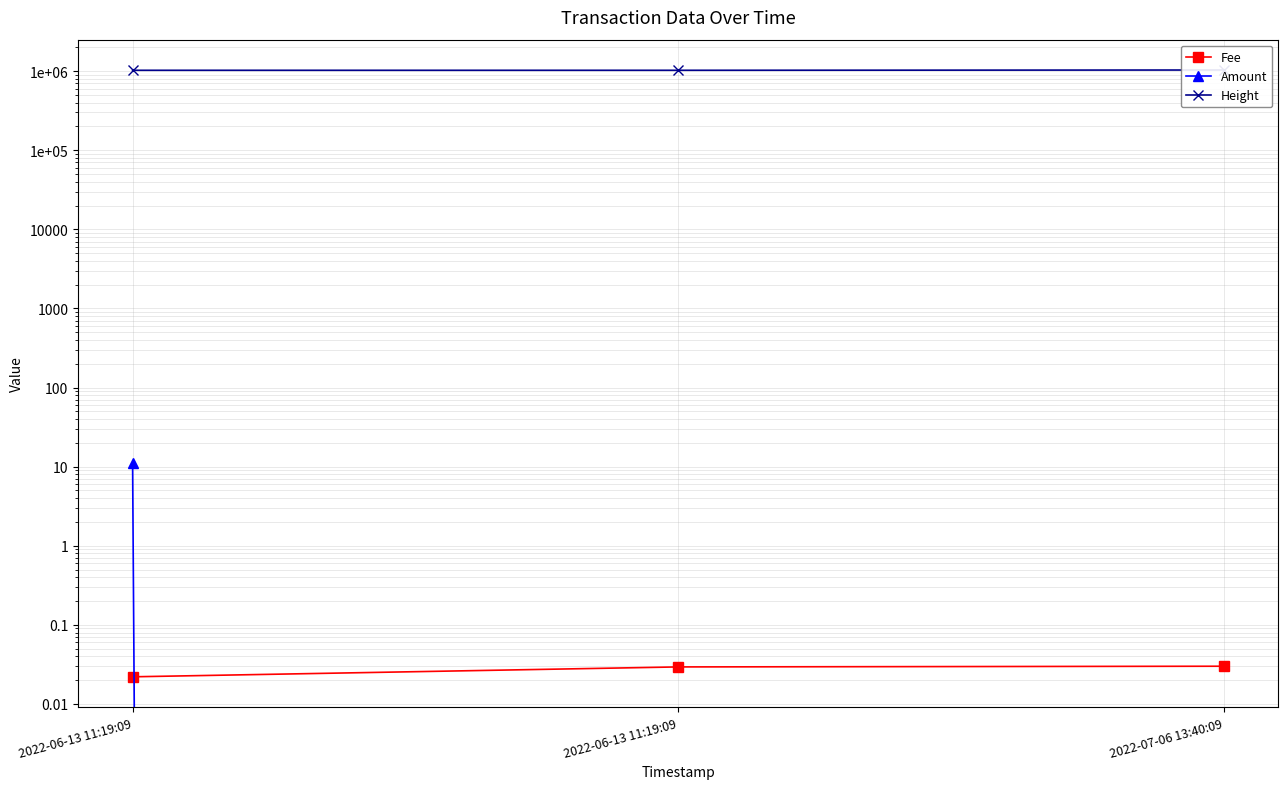

What is the value of the Height point at the 1st from the left?

1024768.0